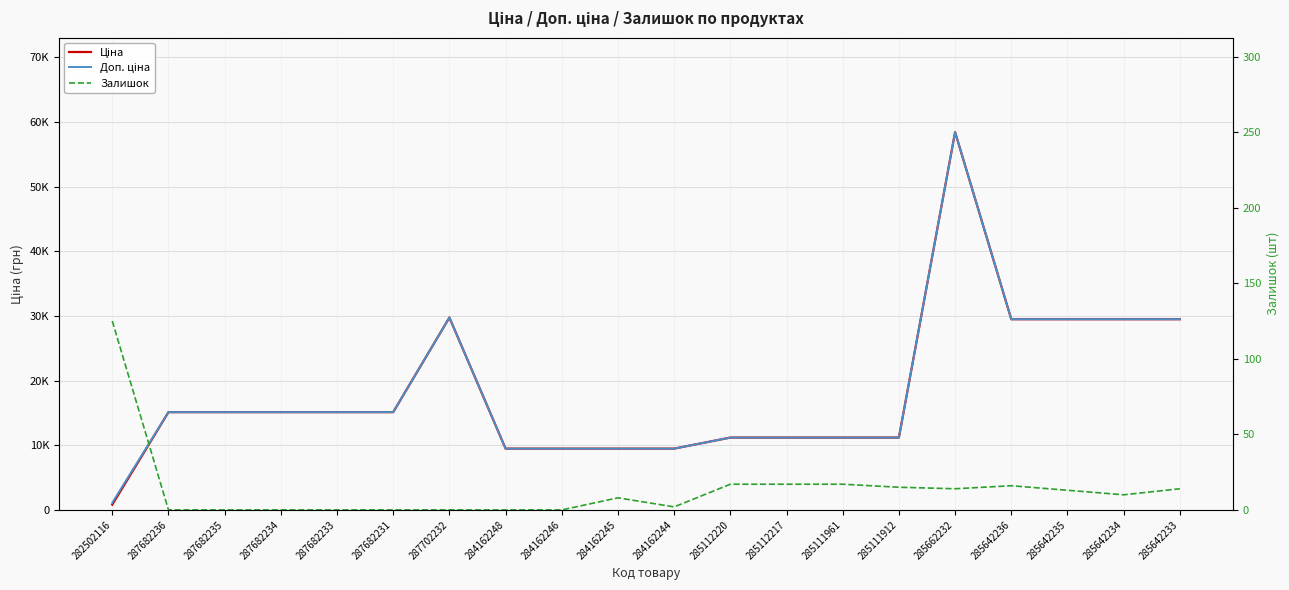

What position from the right is 284162248?

13